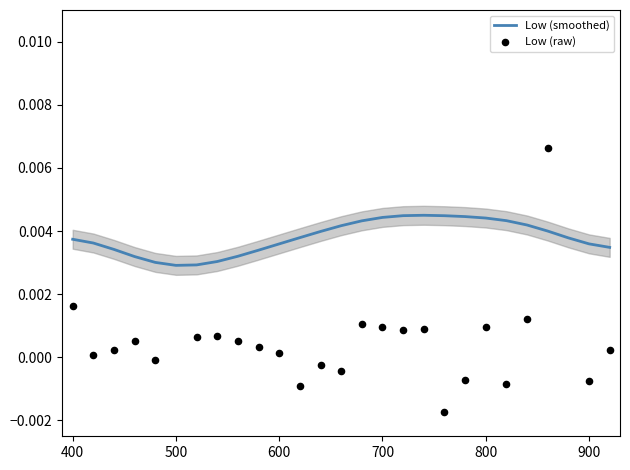

Which series reaches the maximum Y coordinate?

Low (raw)